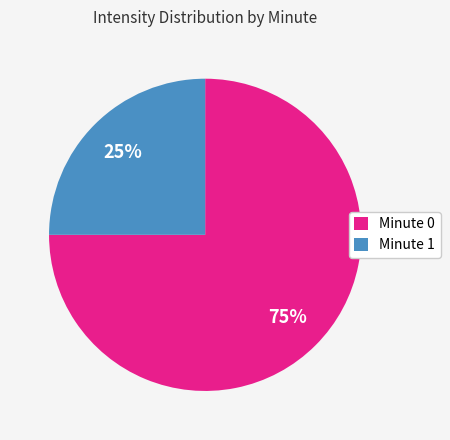

What is the ratio of the value at Minute 1 to the value at Minute 0?

0.3